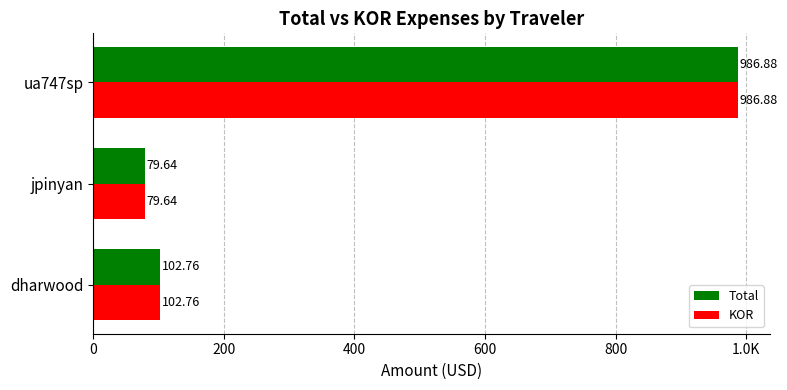

Which series has the largest range (max minus min)?

Total